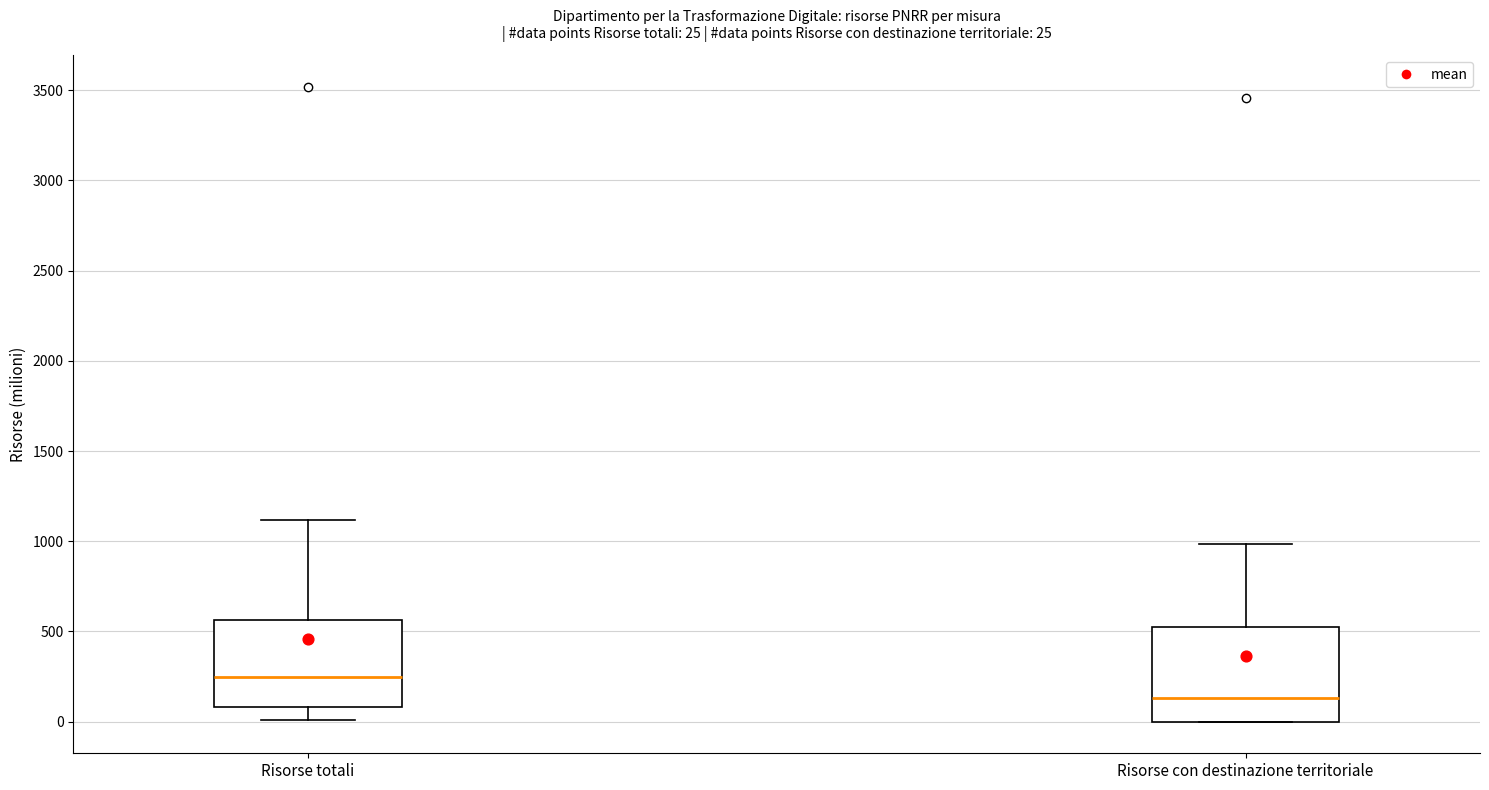

Which box has the lowest median line?

Risorse con destinazione territoriale